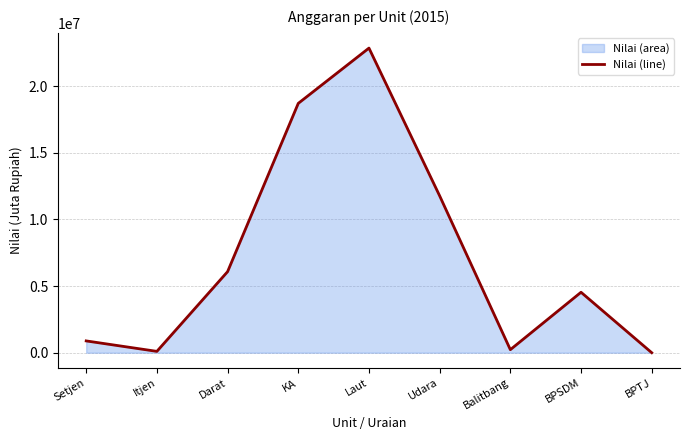

List the labels in order of value, largest first.

Laut, KA, Udara, Darat, BPSDM, Setjen, Balitbang, Itjen, BPTJ